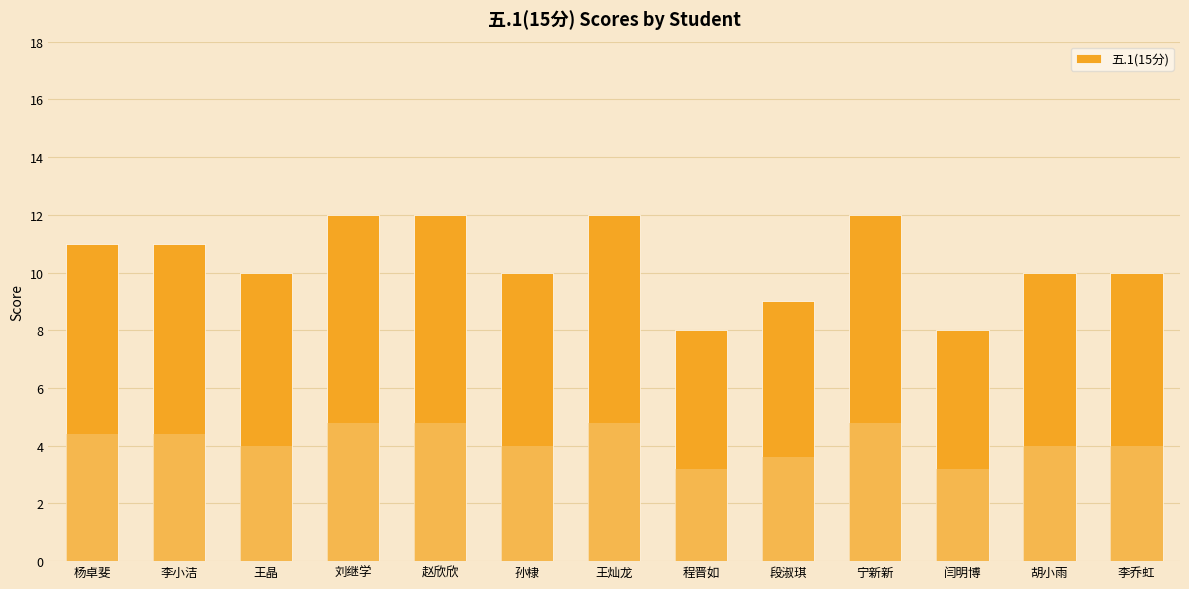

What is the difference between the maximum and second lowest values?

4